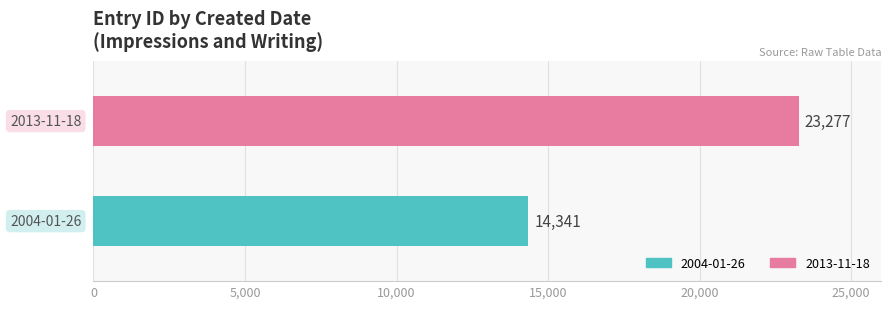

What is the minimum value shown in the chart?

14341